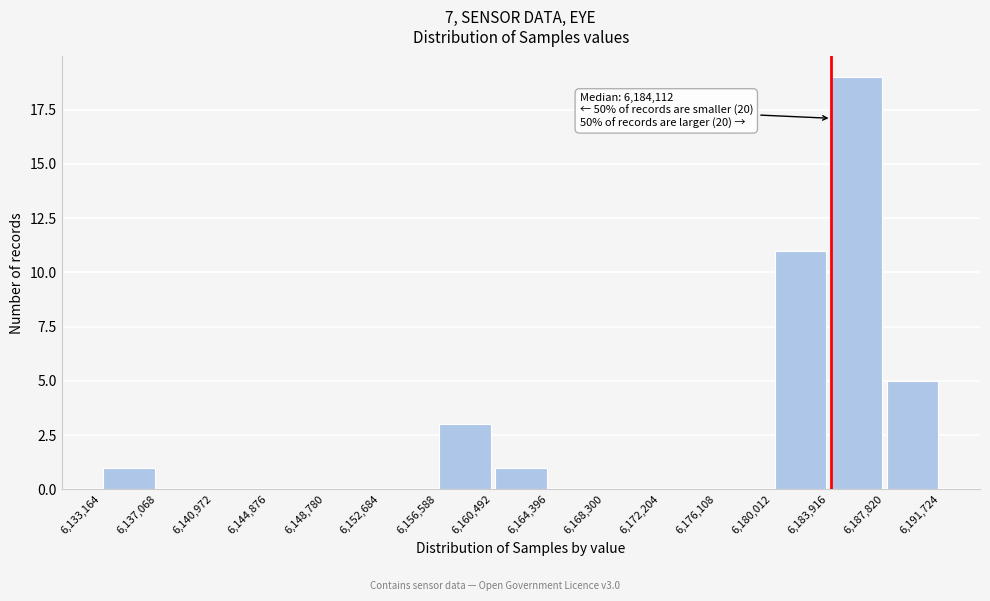

Over which range of the x-axis is the bar tallest?

6,183,916 to 6,187,820